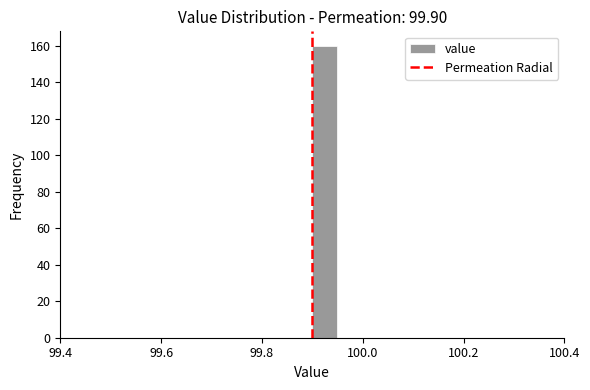

Read against the x-axis, roughly where is the centre of the tallest bar?

99.92